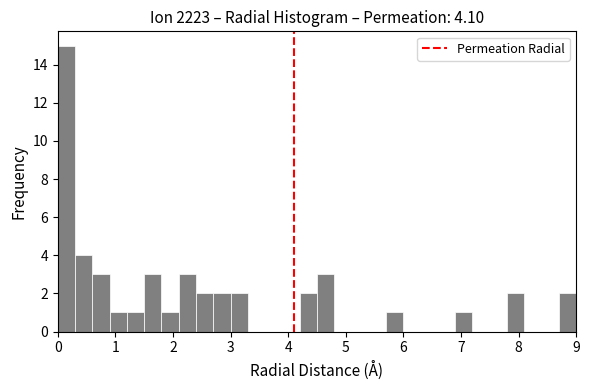

Read against the x-axis, roughly where is the centre of the tallest bar?

0.2